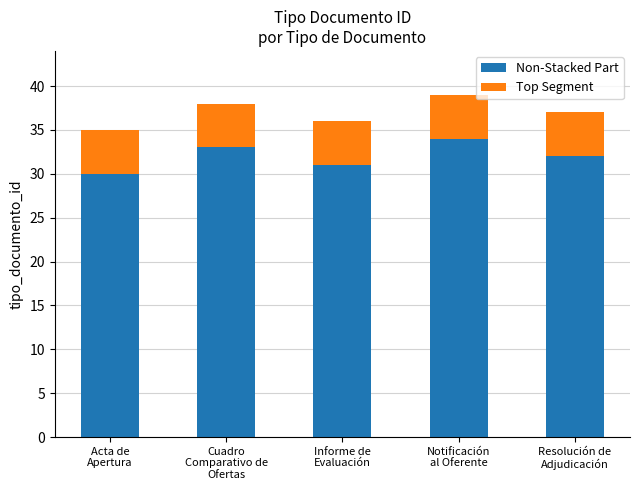

What value does the Non-Stacked Part series have at Cuadro
Comparativo de
Ofertas?

33